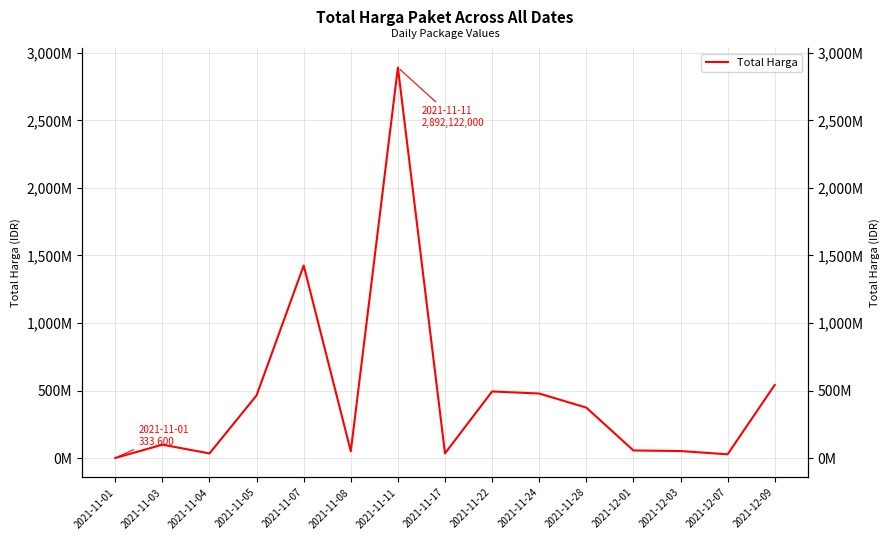

What is the difference between the maximum and minimum values?

2891788400